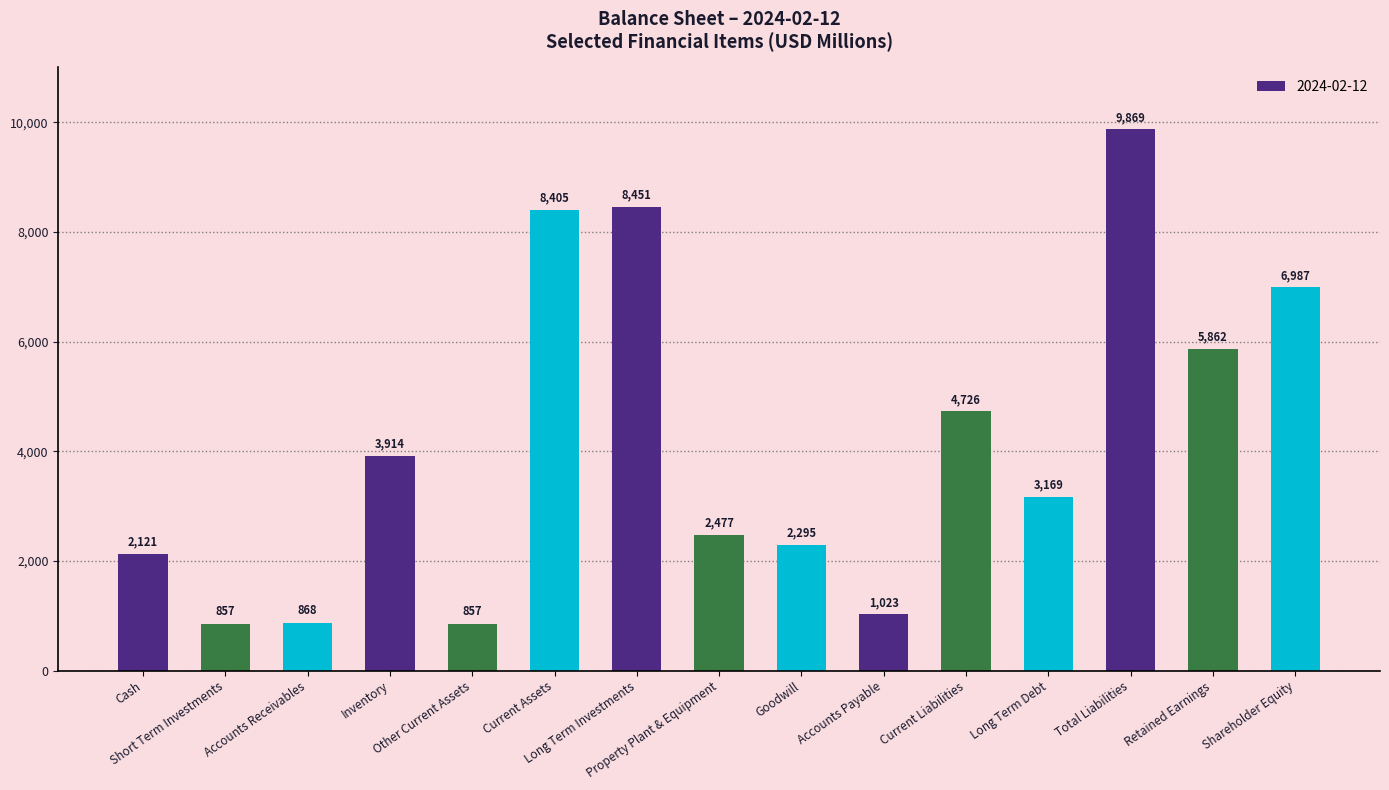

What is the value of the 14th bar from the left?

5862